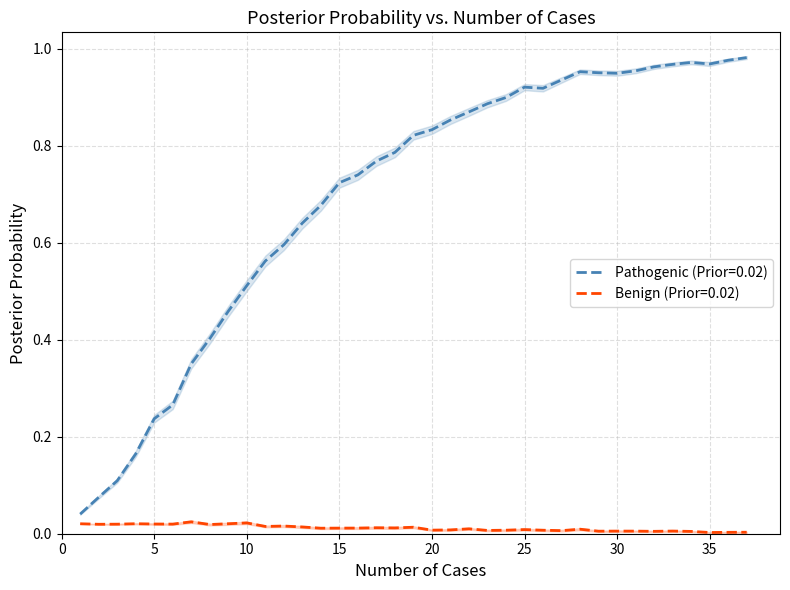

Does the chart display data point markers on the line(s)?

No